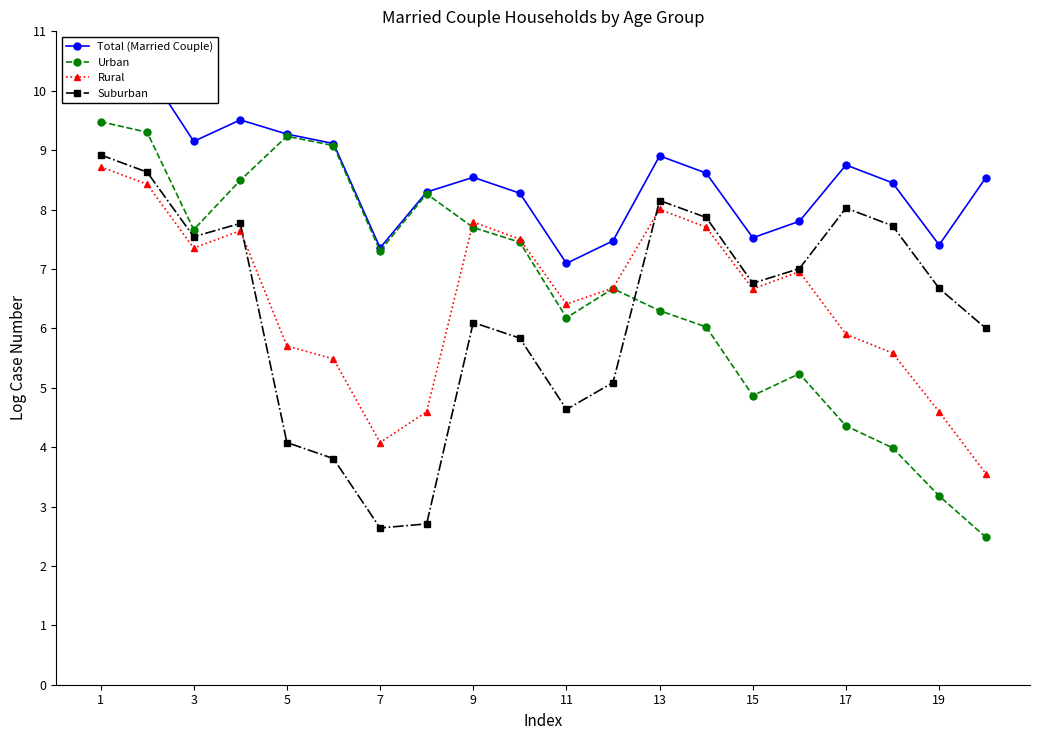

True or false: Urban and Total (Married Couple) intersect in this chart.

False